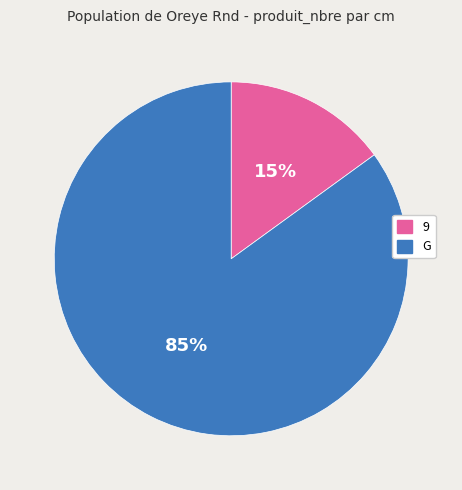

Which has a higher value, G or 9?

G